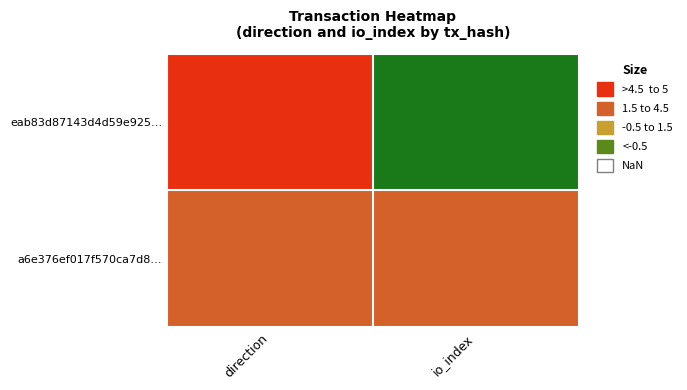

What is the total value across all series at io_index?

5